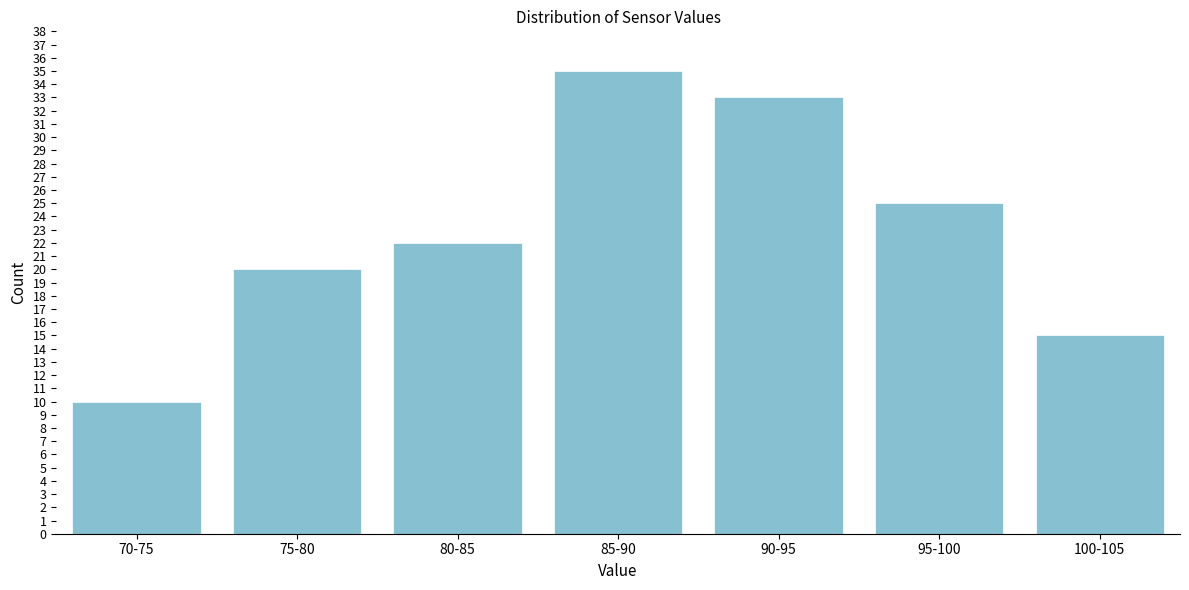

Reading left to right, transcribe all the data shown in this chart.

10	20	22	35	33	25	15